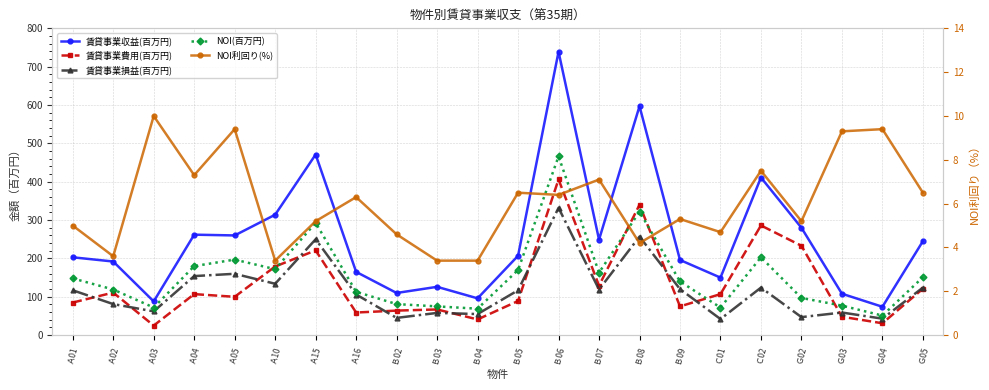

What position from the right is Ａ05?

18